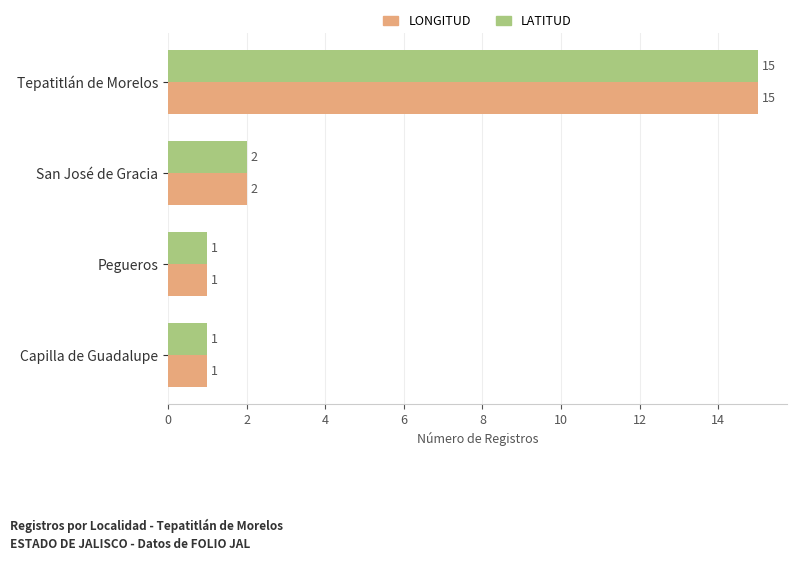

How many values in the LONGITUD series are below 2?

2